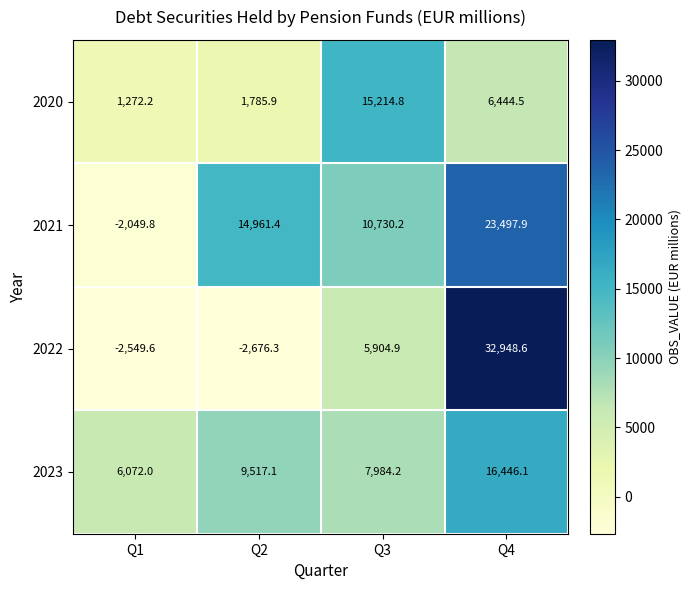

What is the sum of all 2020 values?

24717.4